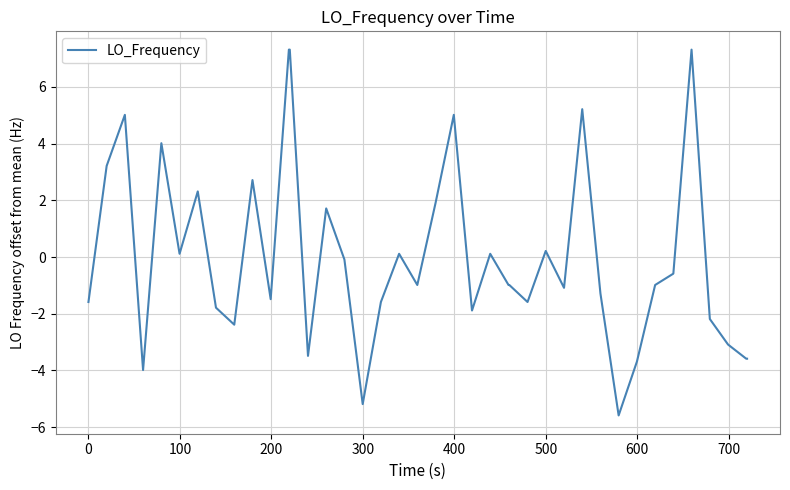

What is the difference between the maximum and minimum values?

12.9